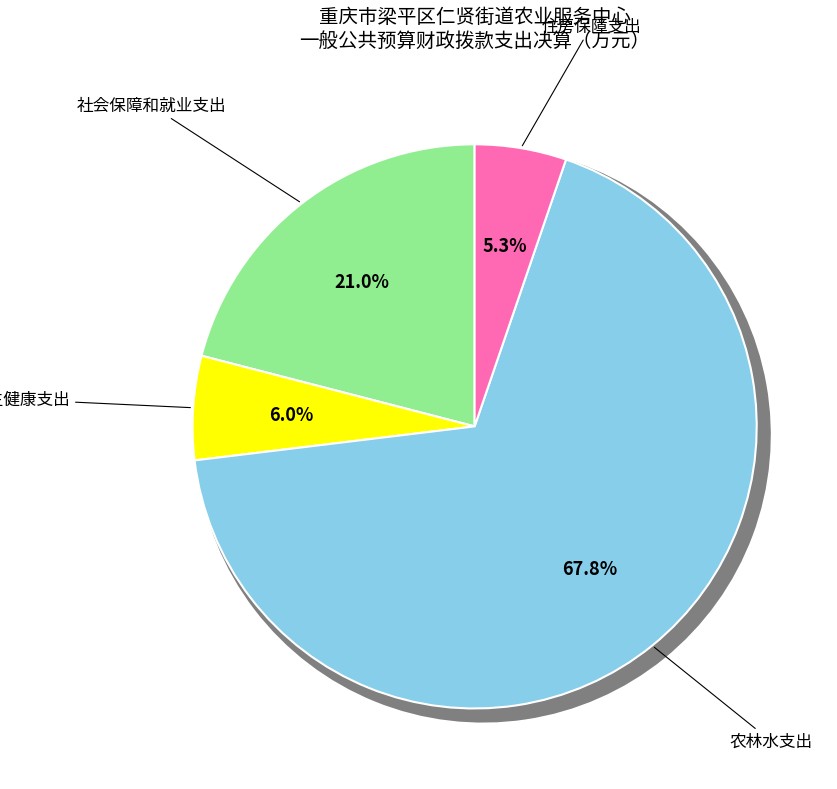

Is there a majority slice in this chart?

Yes